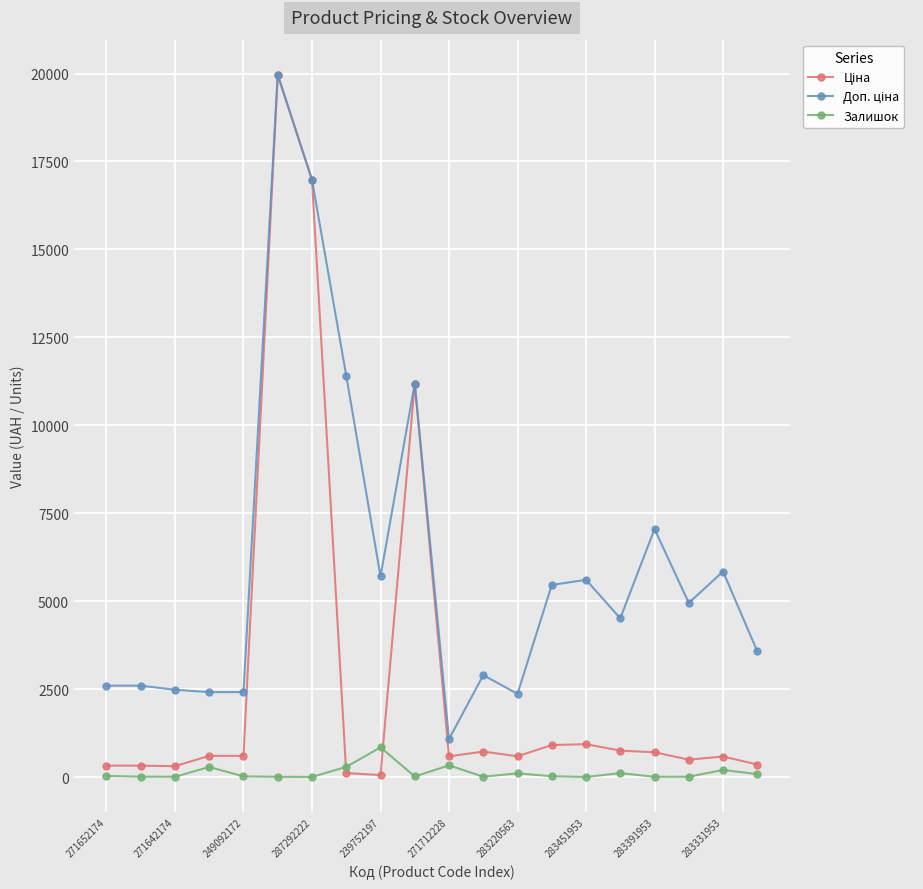

What is the maximum value shown in the chart?

19964.2